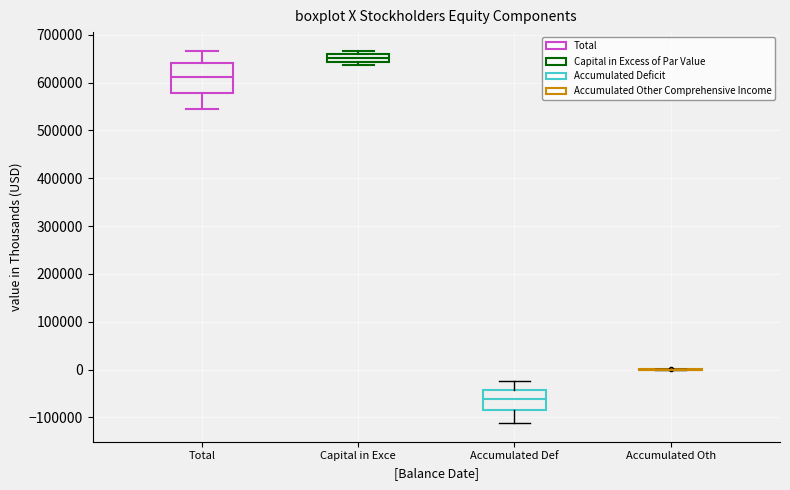

Reading left to right, read every box against the y-axis: the position of its median line, the range the box covers, and the ends of its whiskers. The values are not printed on the chart, so give them approximately, as read against the axis.

Total: median 610000, box 580000 to 640000, whiskers 540000 to 670000
Capital in Exce: median 650000, box 640000 to 660000, whiskers 640000 (just below the box's lower edge) to 670000
Accumulated Def: median -60000, box -80000 to -40000, whiskers -110000 to -20000
Accumulated Oth: box collapsed to a line at 0, whiskers 0 to 0